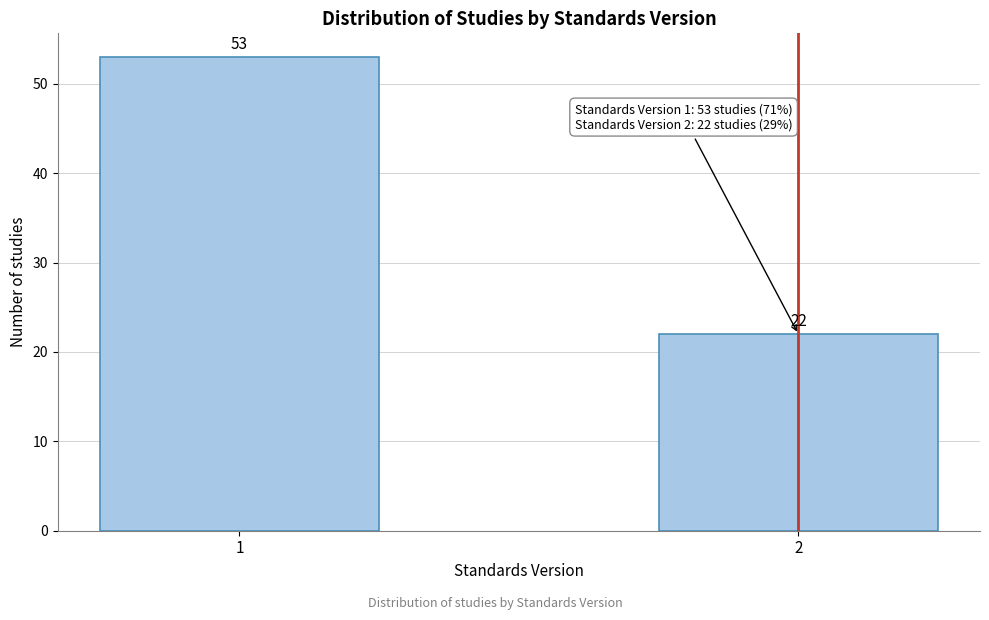

Reading left to right, what are all the values shown in this chart?

1=53	2=22